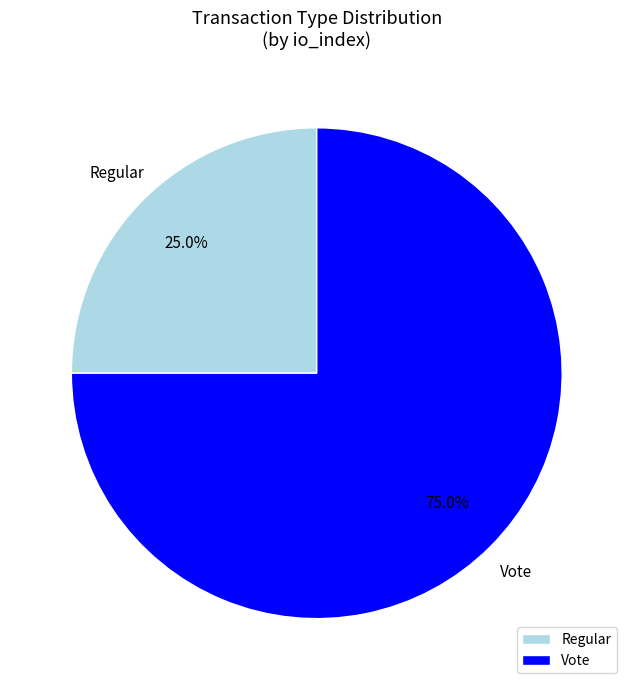

Rank the categories by value from lowest to highest.

Regular, Vote